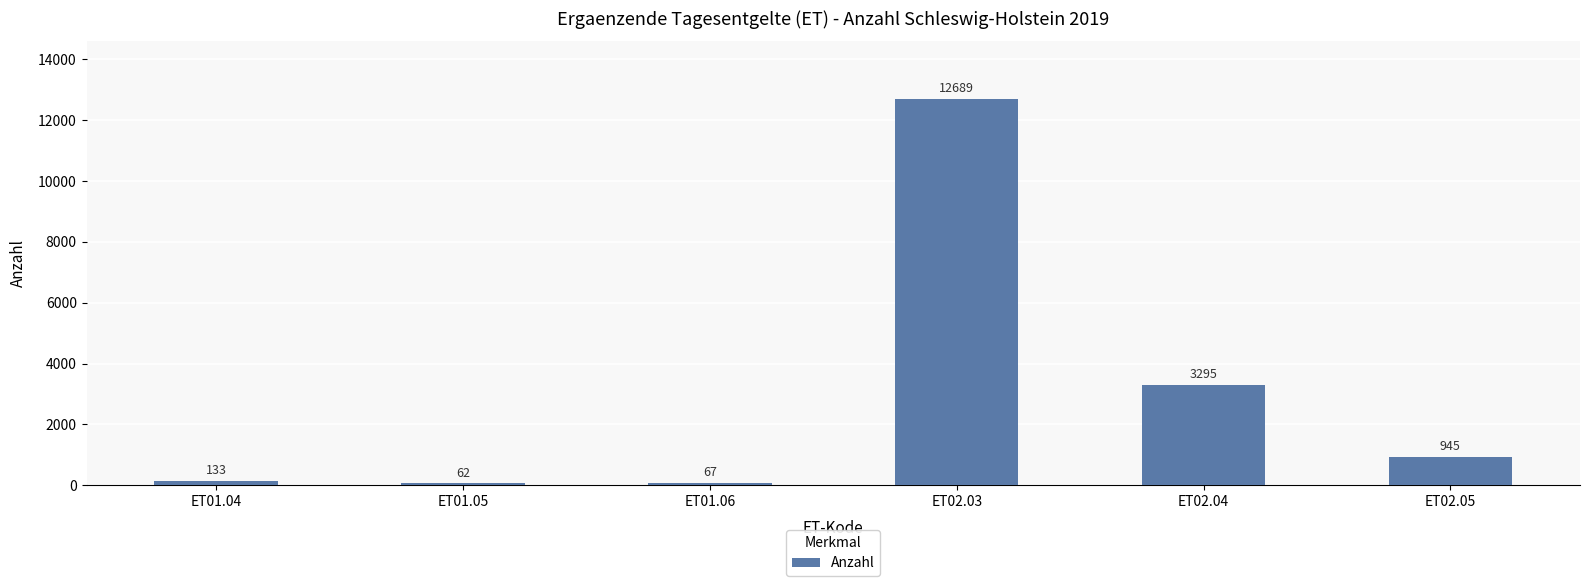

What value does the data have at ET02.03, to the nearest 50?

12700